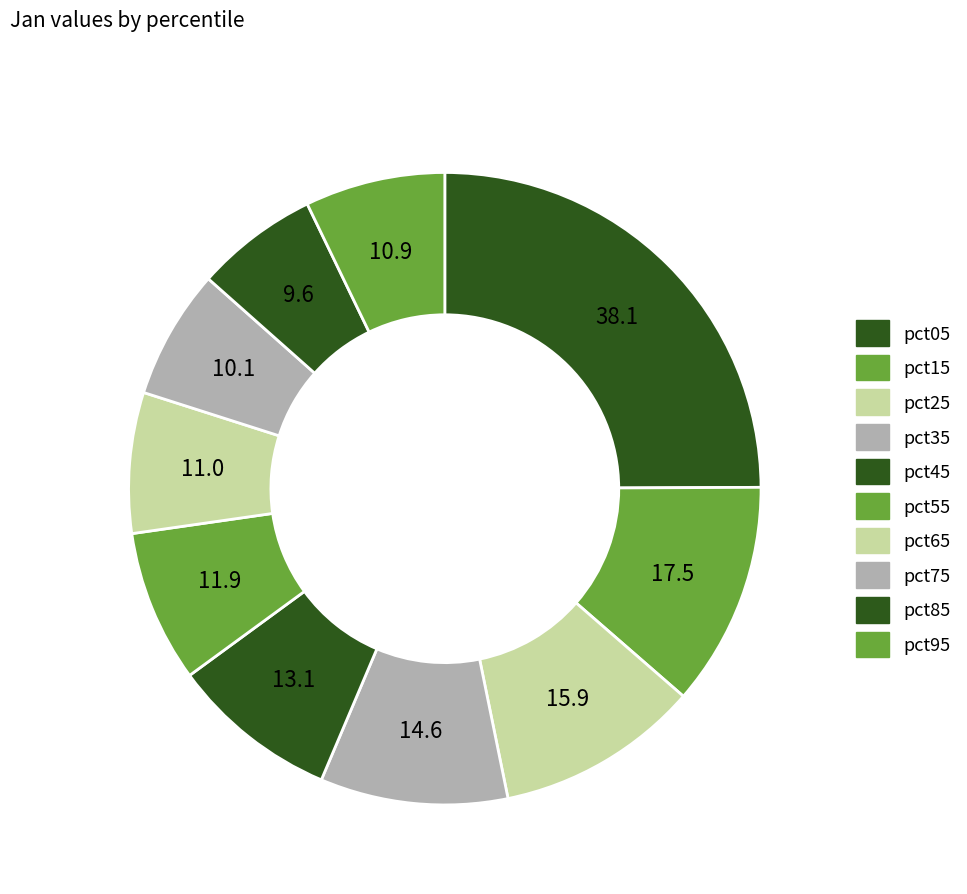

Count the number of slices in the pie.

10